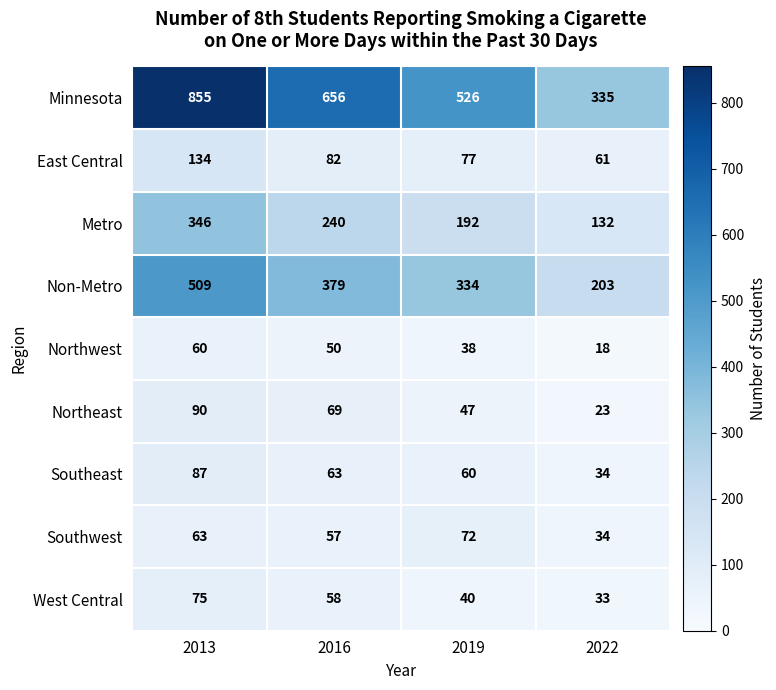

What is the smallest value displayed?

18